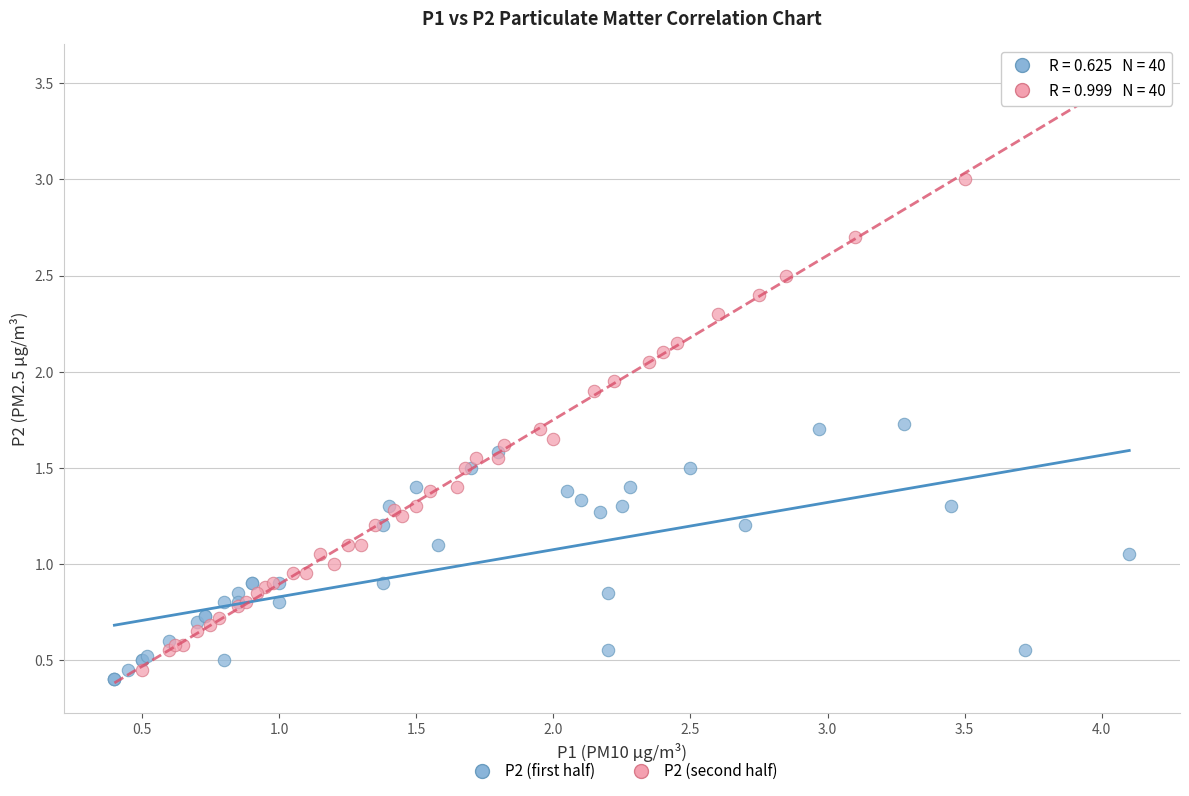

Which series contains the lowest Y value?

P2 (first half)